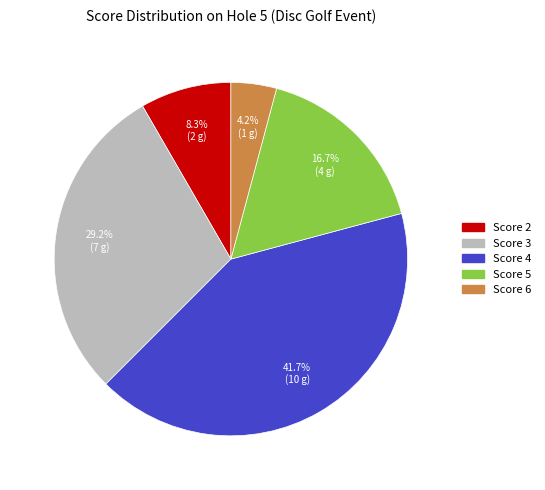

Does any single category account for the majority?

No